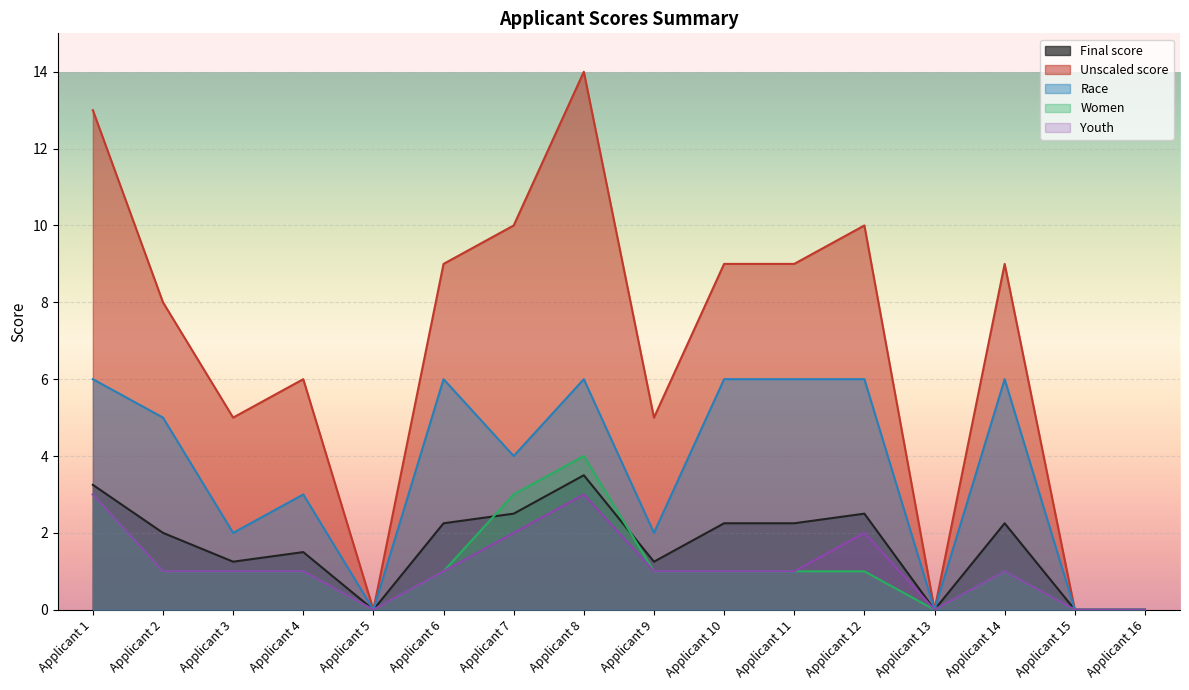

Which category has the highest value in the Race series?

Applicant 1